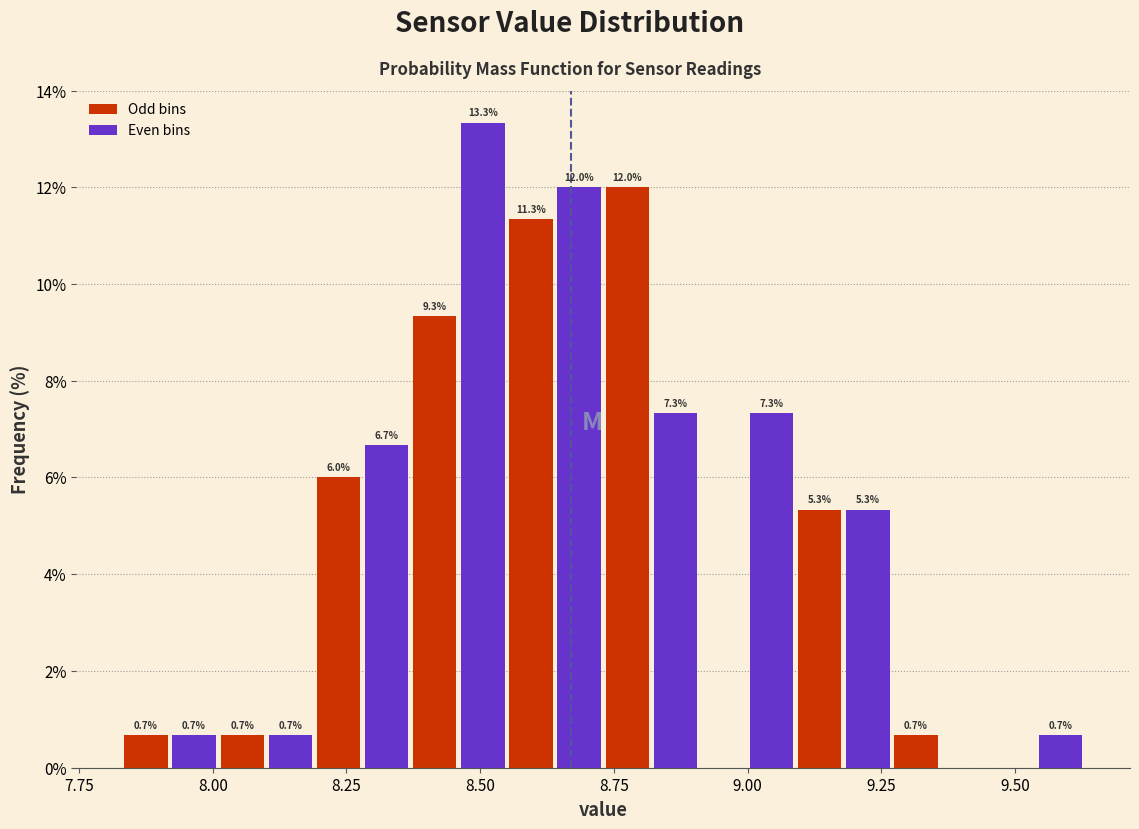

Around what value on the x-axis is the tallest bar? Give the approximate position of its centre, as read against the axis.

8.50